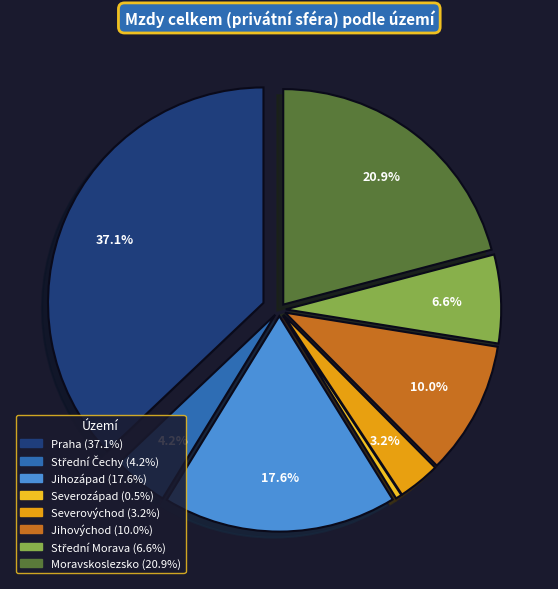

Is Praha the majority of the pie?

No